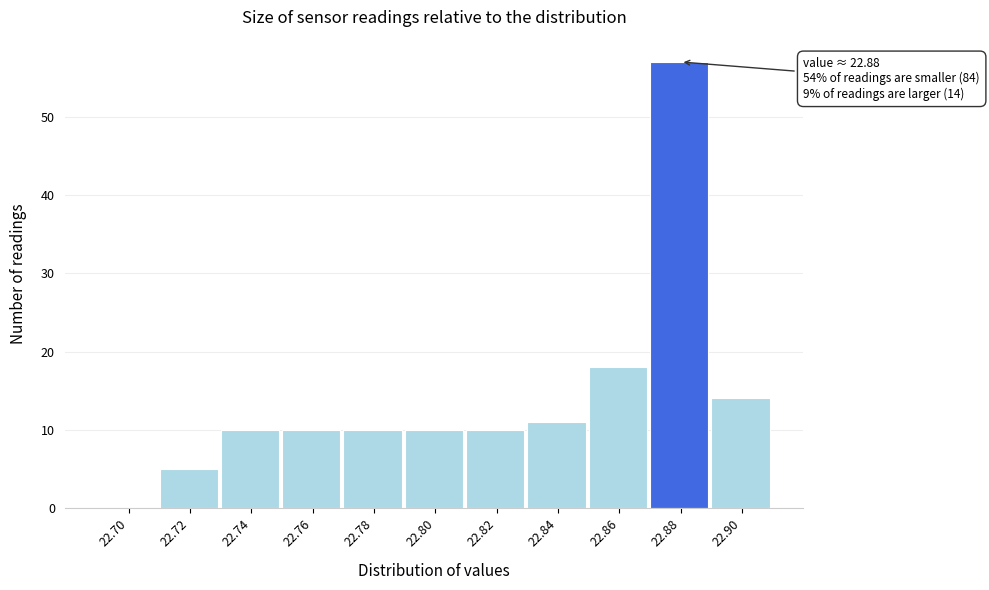

Reading left to right, extract all data points from this chart.

22.70=0	22.72=5	22.74=10	22.76=10	22.78=10	22.80=10	22.82=10	22.84=11	22.86=18	22.88=57	22.90=14